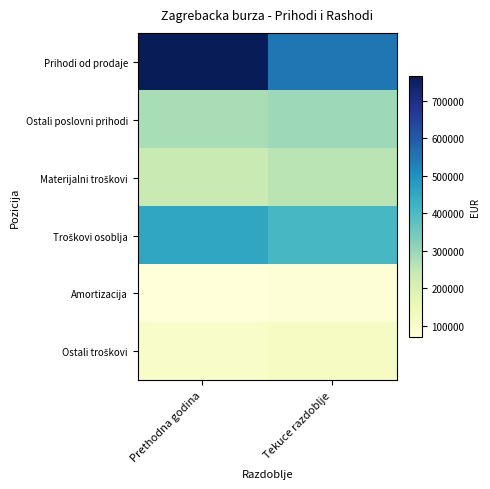

At how many categories does at least one series exceed 642800?

1